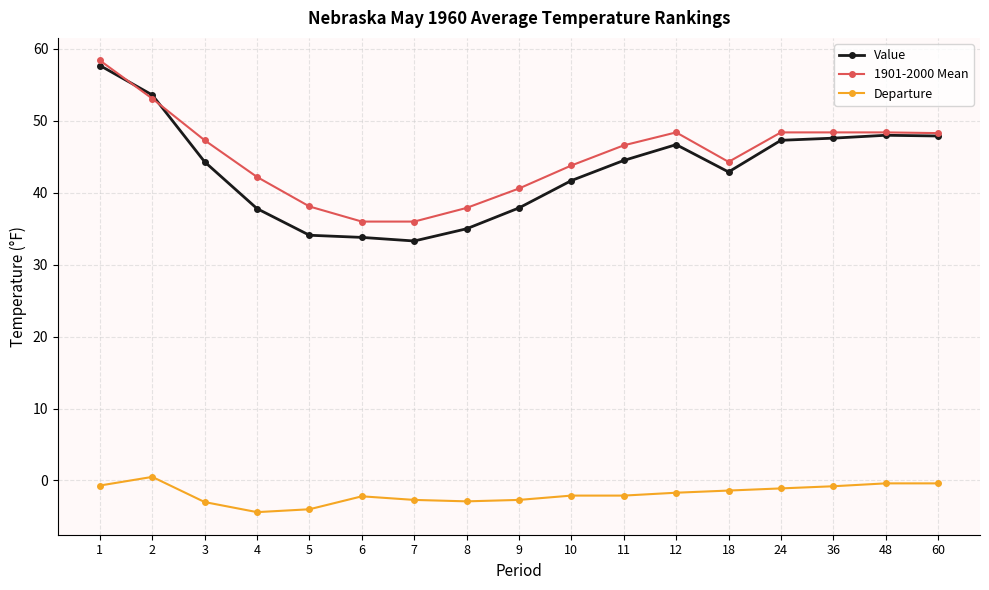

What is the spread (max minus min) of values at 5?

42.1